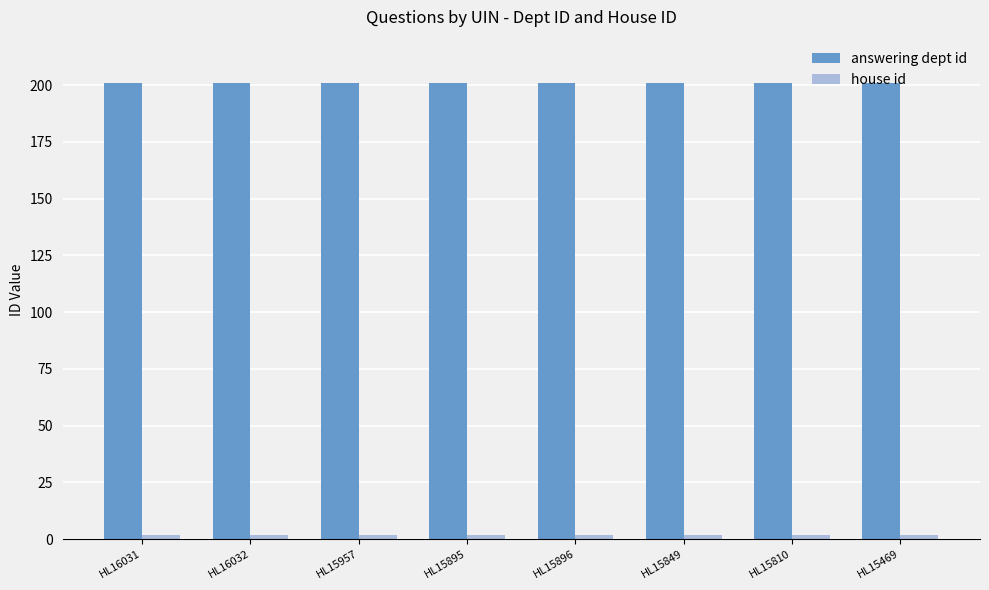

Which series has the largest total across all categories?

answering dept id